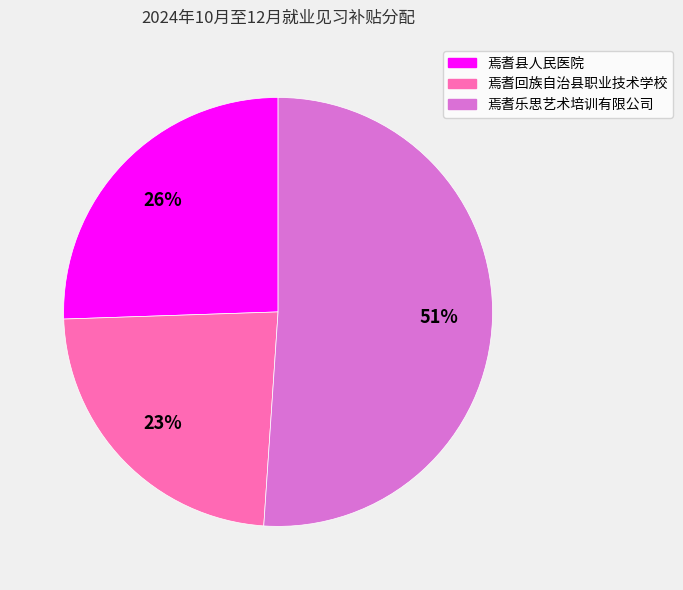

Is it true that 焉耆回族自治县职业技术学校 is 23% of the pie?

True